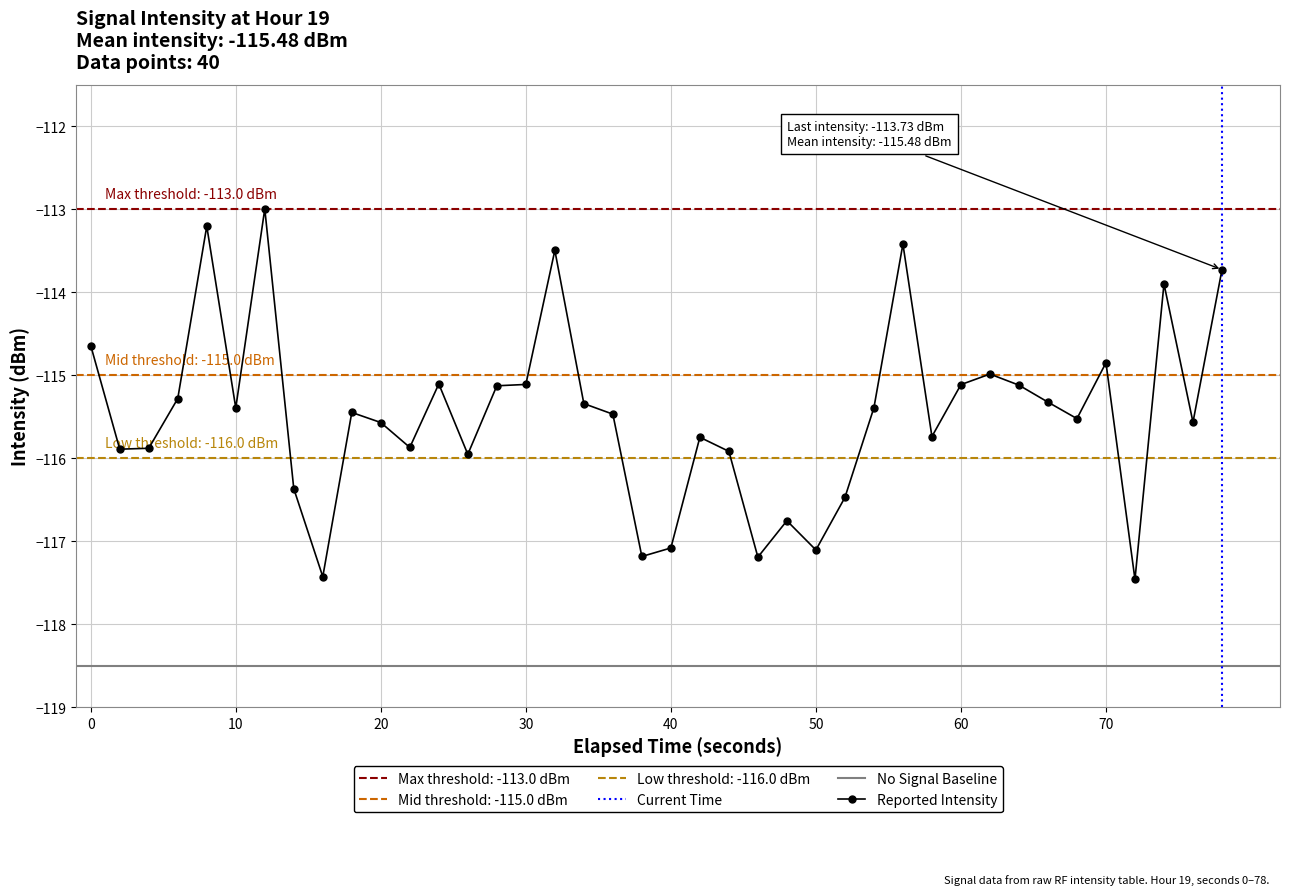

What is the maximum value shown in the chart?

-113.0